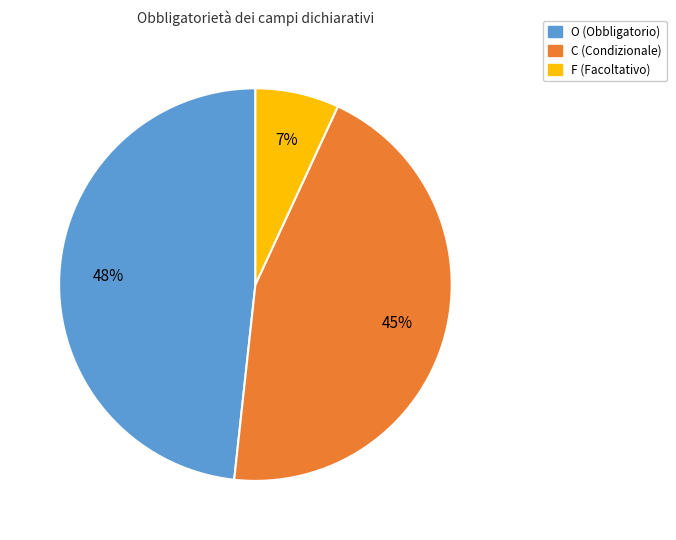

What percentage is the C slice, to the nearest percent?

45%